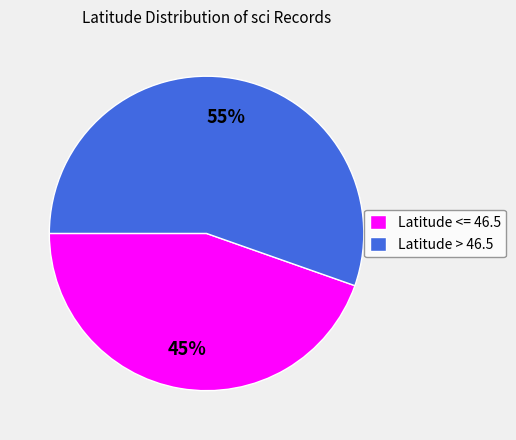

Is there any slice that represents more than half of the pie?

Yes